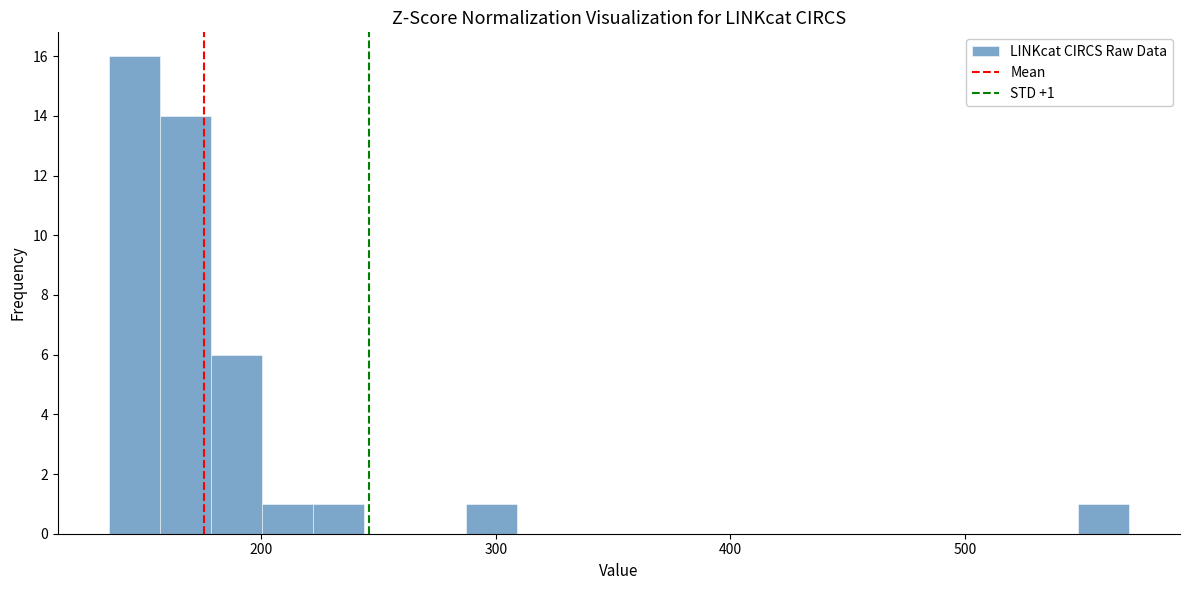

Around what value on the x-axis is the tallest bar? Give the approximate position of its centre, as read against the axis.

150